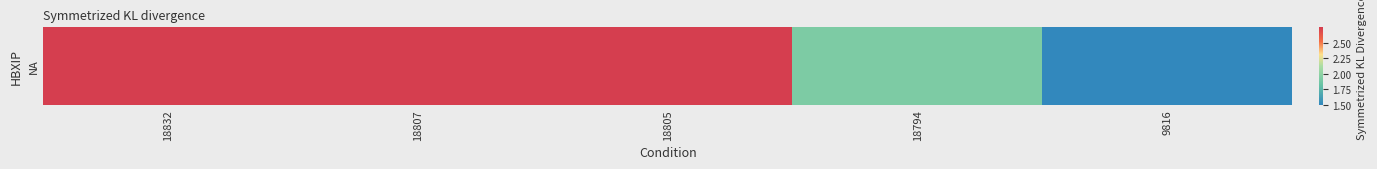

Which label corresponds to the smallest value in the chart?

9816